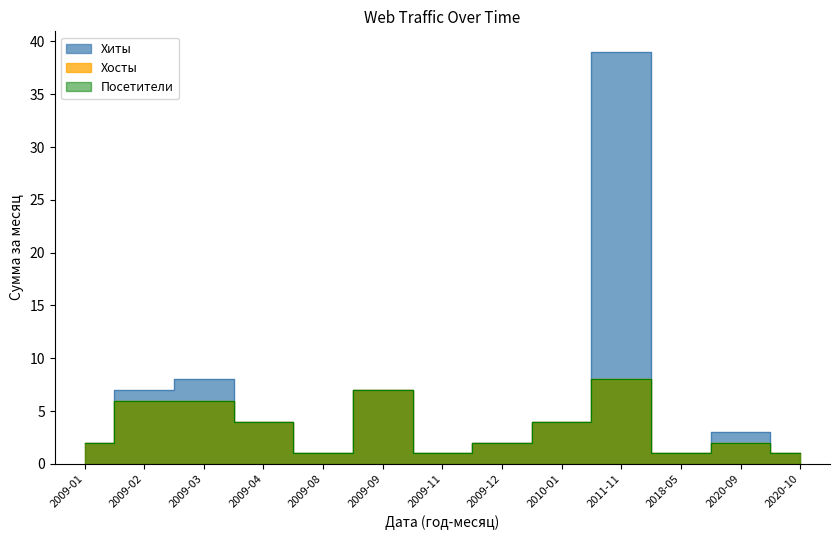

At which label does Хосты first exceed 2?

2009-02